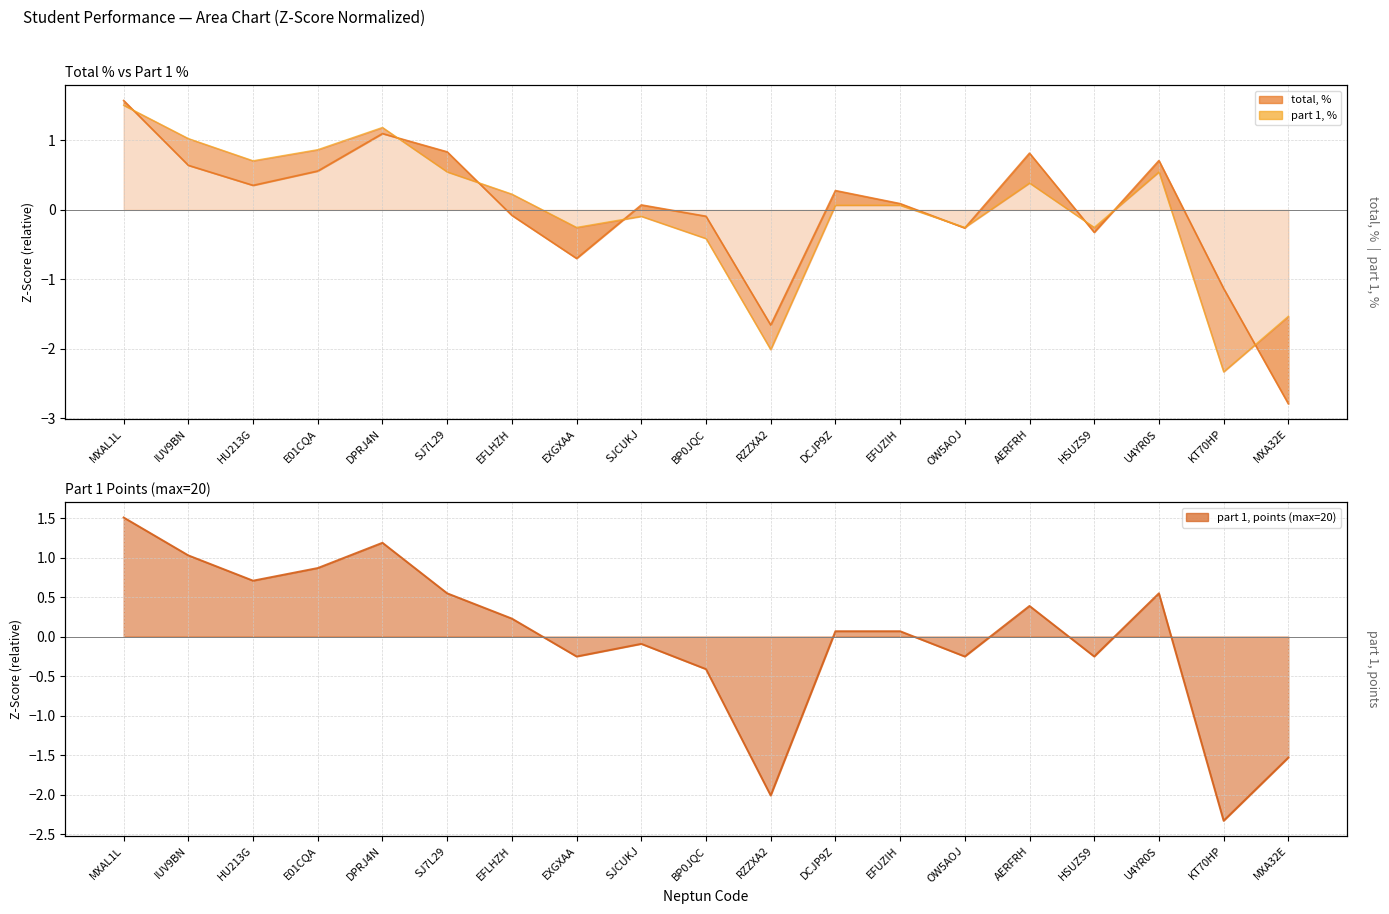

What is the greatest value displayed?

1.6